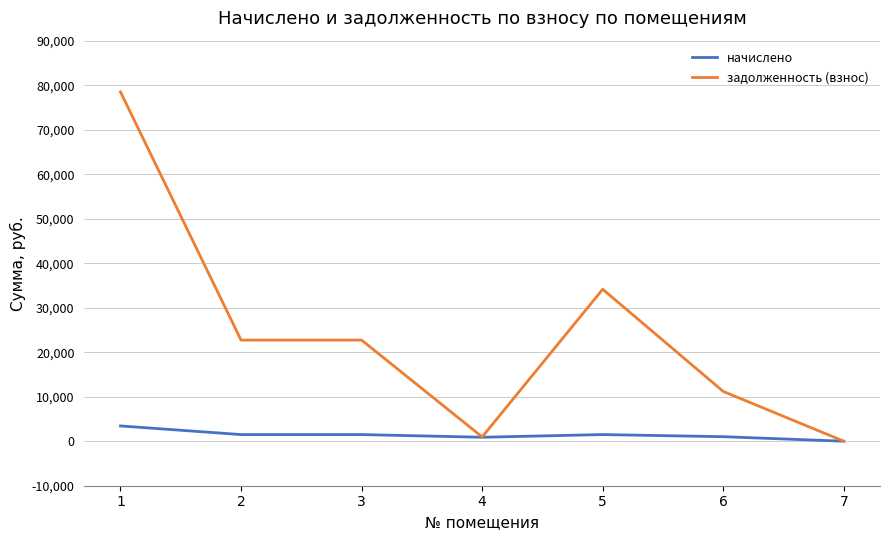

Which series has the widest spread of values?

задолженность (взнос)